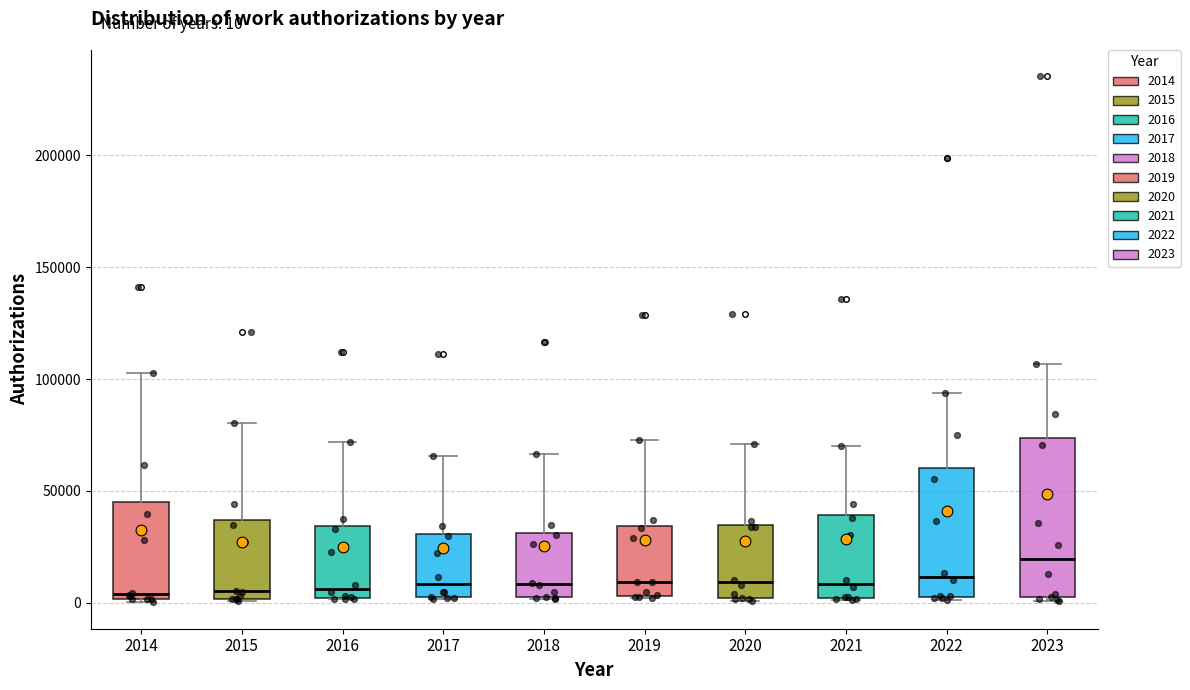

Comparing the boxes themselves (not the whiskers), which one is the tallest?

2023